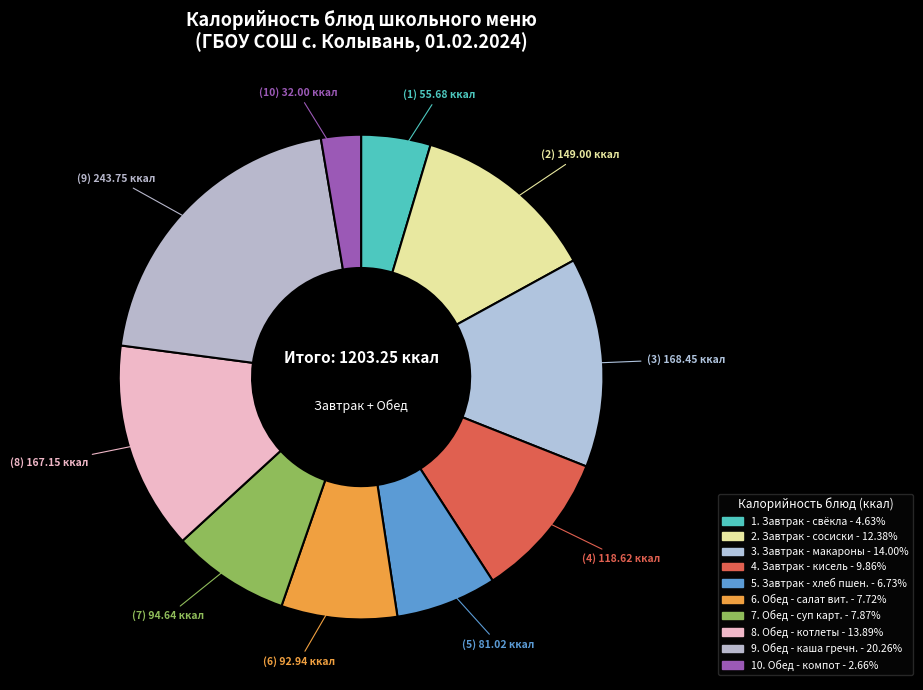

Does any single category account for the majority?

No